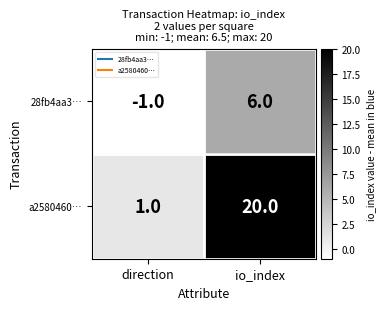

Which series has the largest total across all categories?

a2580460…